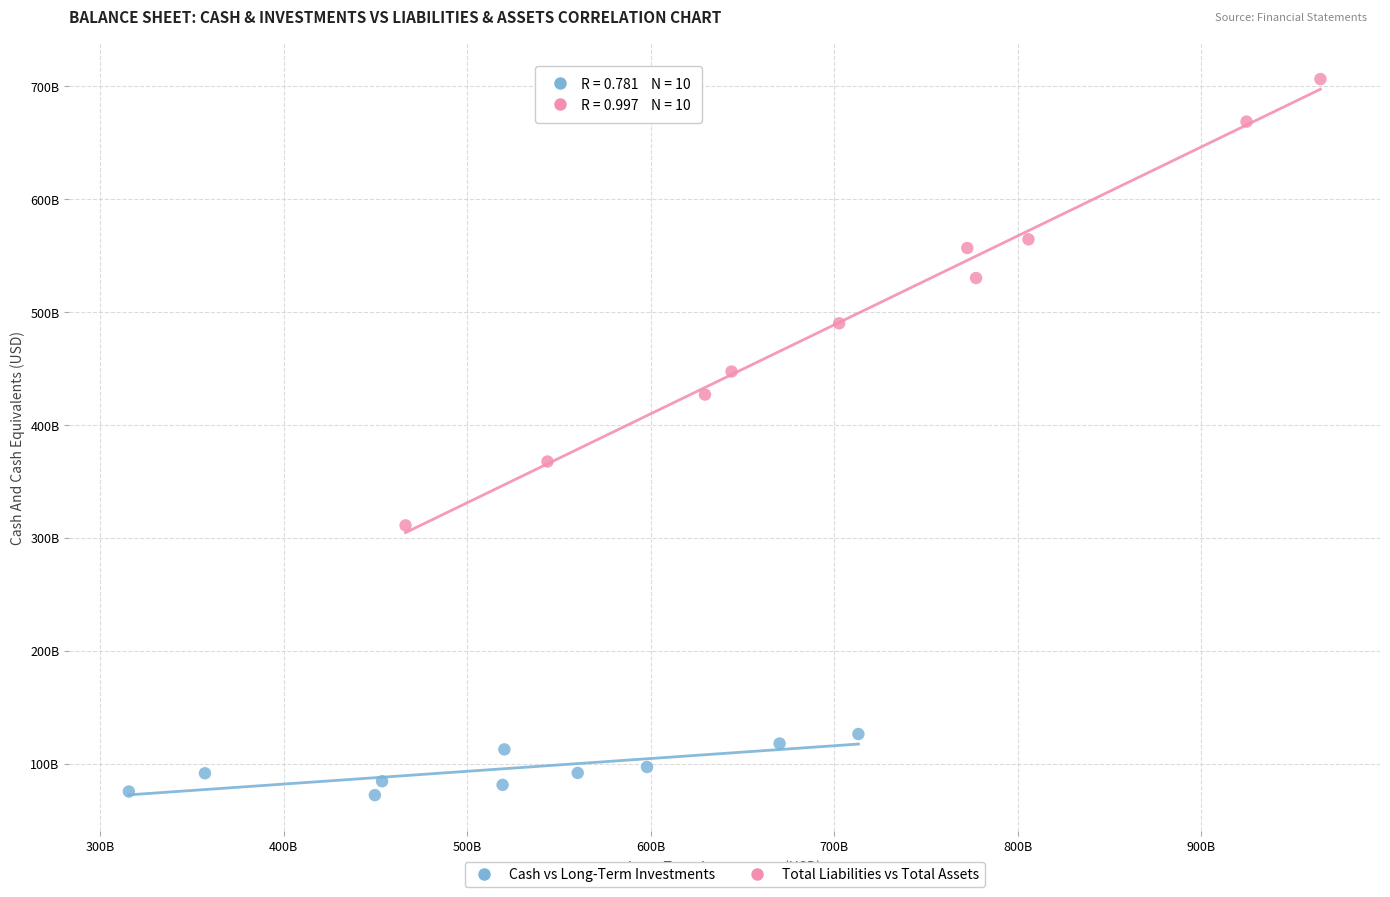

What are all the series names shown in the legend?

Cash vs Long-Term Investments, Total Liabilities vs Total Assets